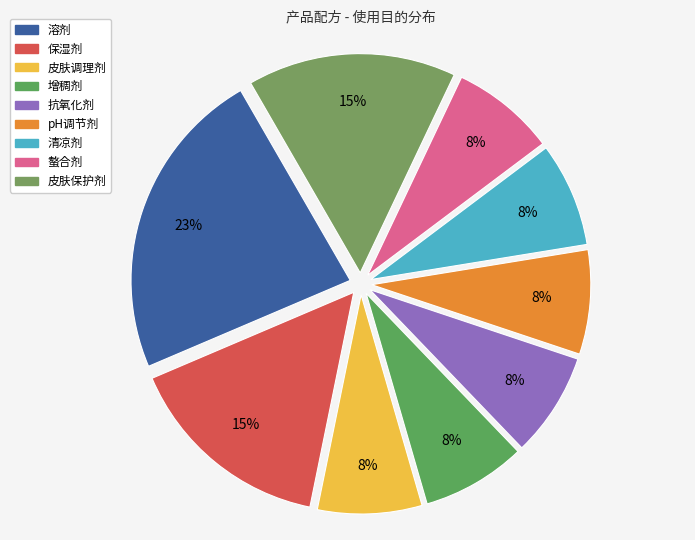

What portion of the pie excludes pH调节剂?

92.3%